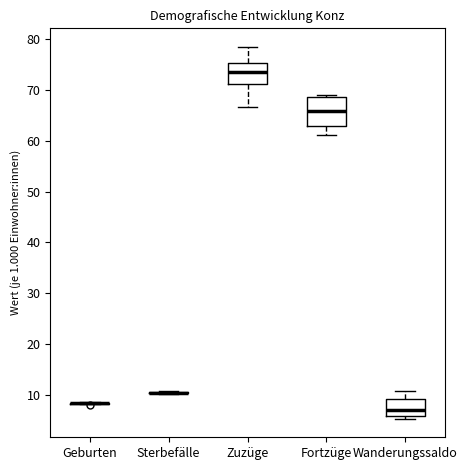

Reading left to right, read every box against the y-axis: the position of its median line, the range the box covers, and the ends of its whiskers. The values are not printed on the chart, so give them approximately, as read against the axis.

Geburten: box collapsed to a line at 8, whiskers 8 to 9
Sterbefälle: box collapsed to a line at 11, whiskers 10 to 11
Zuzüge: median 74, box 71 to 75, whiskers 67 to 78
Fortzüge: median 66, box 63 to 69, whiskers 61 to 69 (just above the box's upper edge)
Wanderungssaldo: median 7, box 6 to 9, whiskers 5 to 11